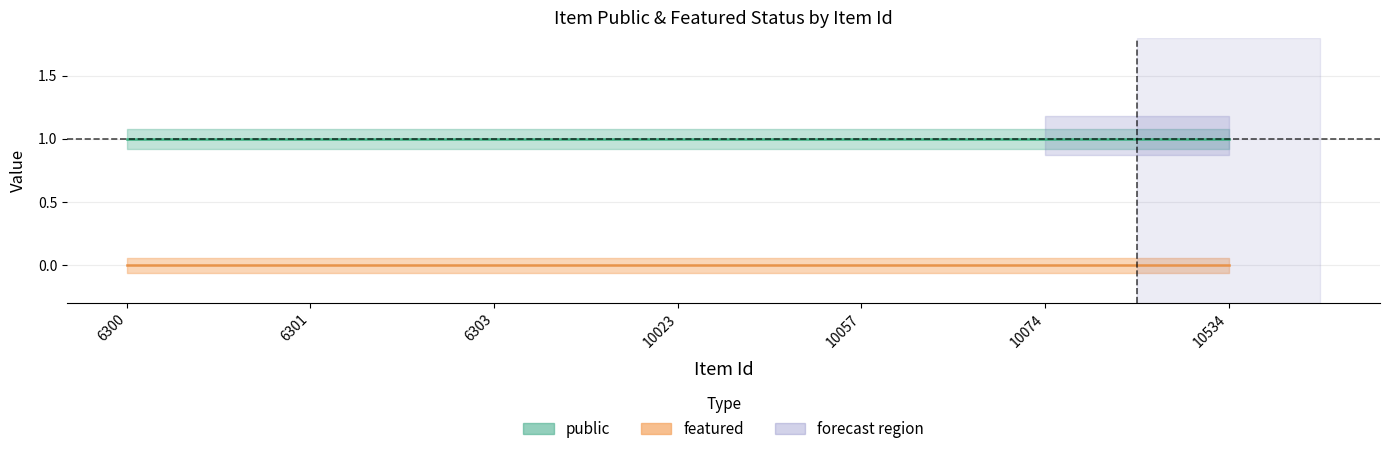

Rank the series at 6300 from highest to lowest value.

public, featured